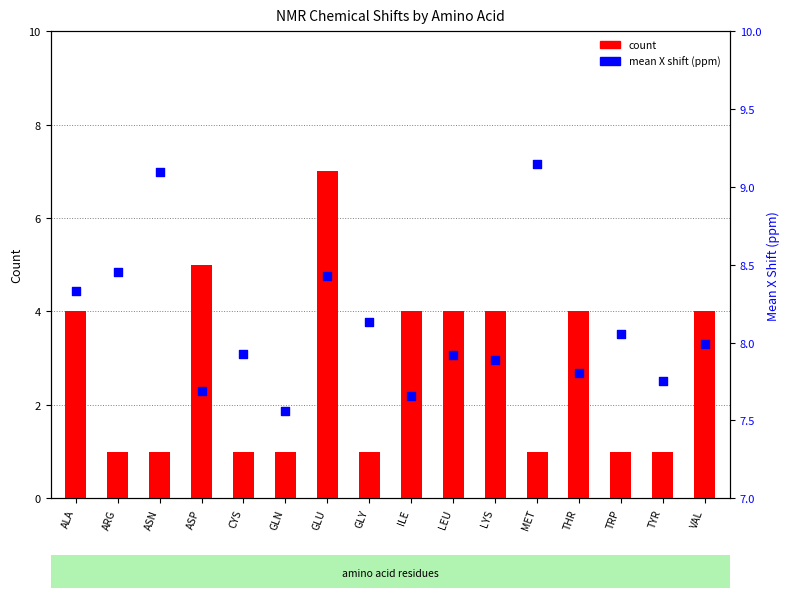

At how many categories does at least one series exceed 4?

16